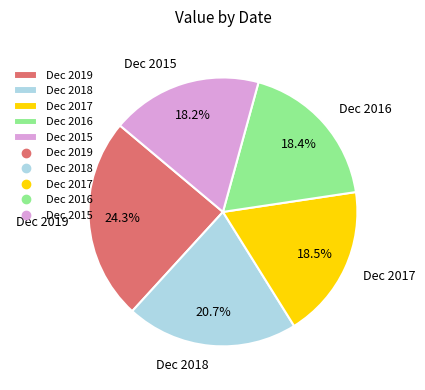

Count the number of slices in the pie.

5